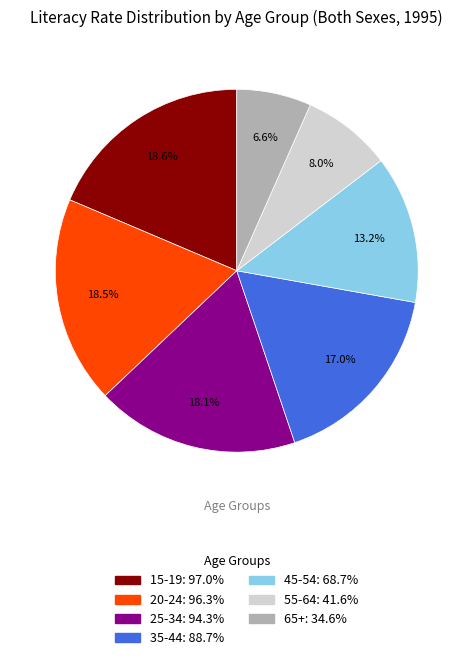

What is the smallest slice in the pie chart?

65+